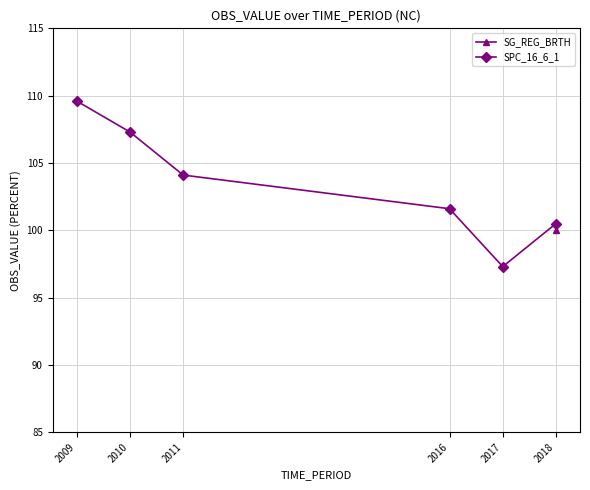

What is the difference between the maximum and minimum values?

12.3